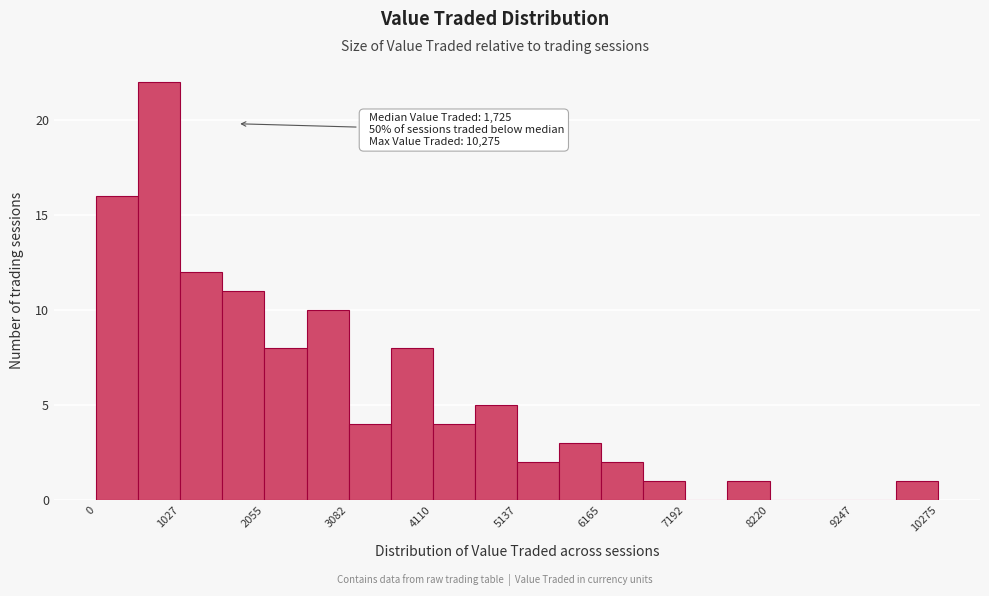

Around what value on the x-axis is the tallest bar? Give the approximate position of its centre, as read against the axis.

800